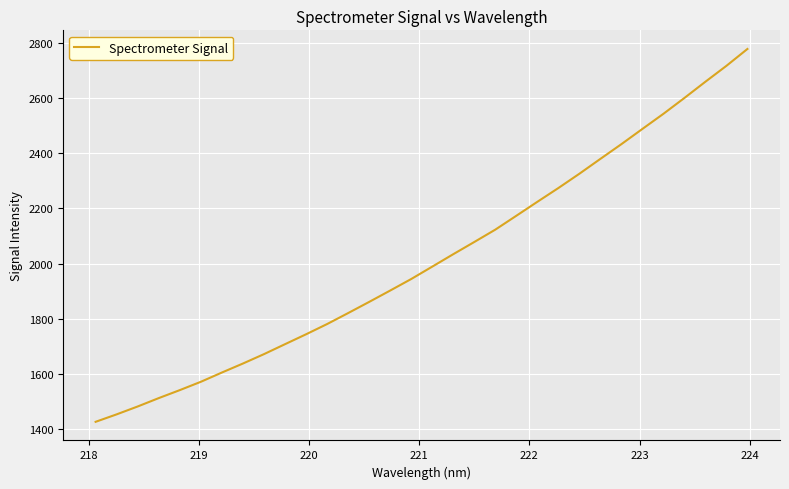

What is the smallest value displayed?

1426.8